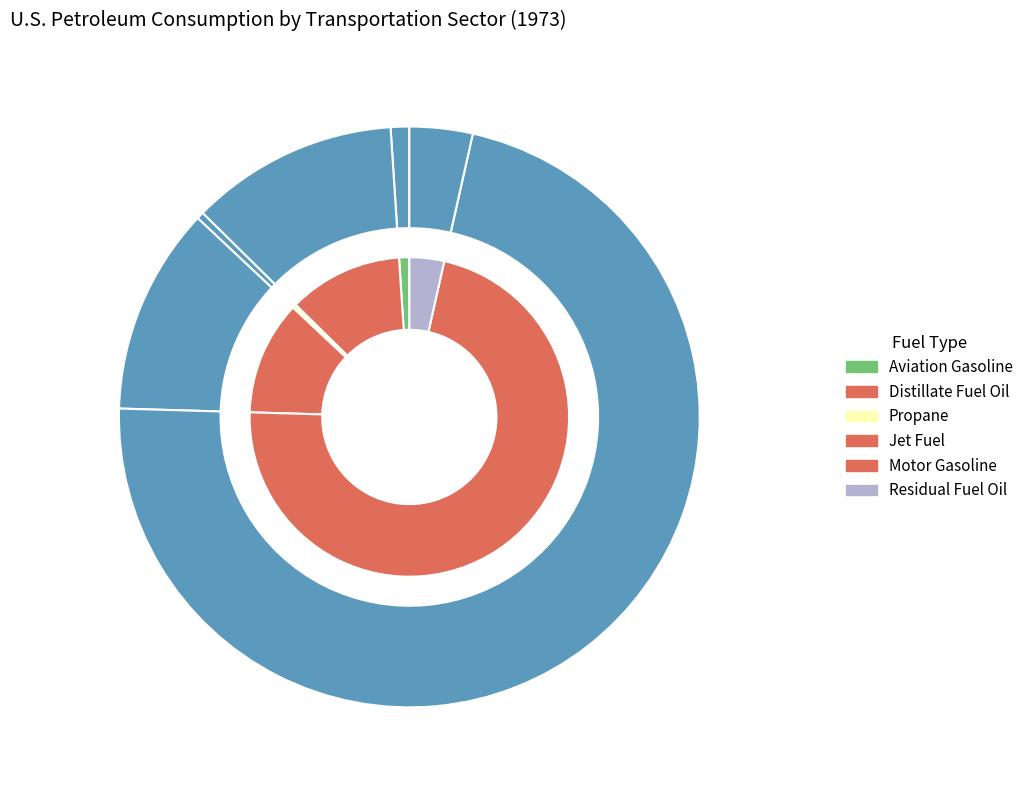

What is the change in value from Jet Fuel to Residual Fuel Oil?

-724.9